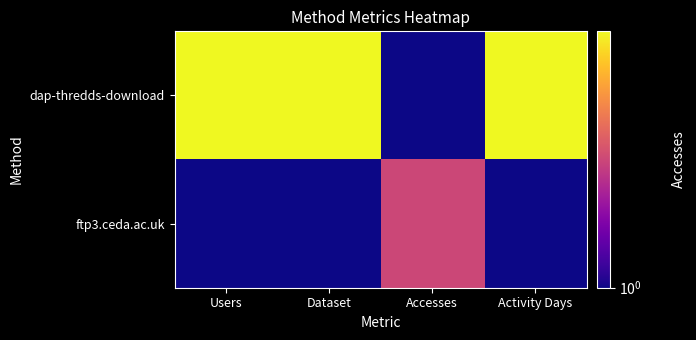

What is the greatest value displayed?

4